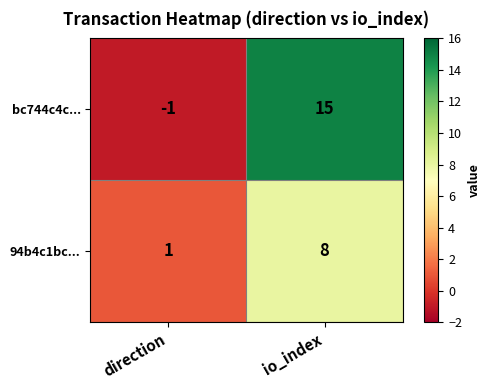

Count the number of categories in the chart.

2